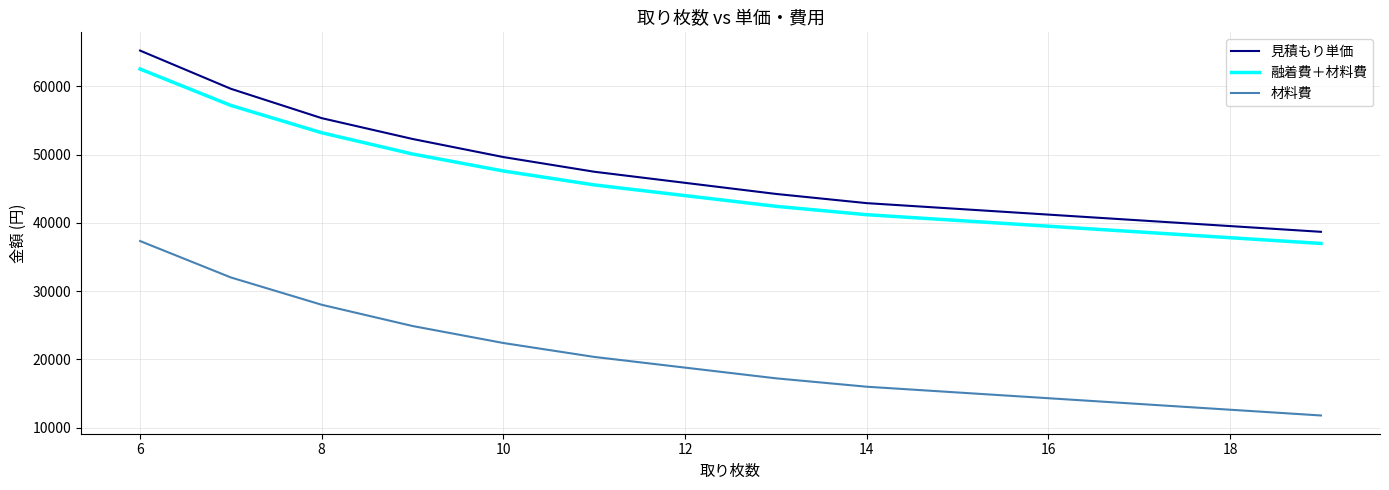

Which series has the largest range (max minus min)?

見積もり単価